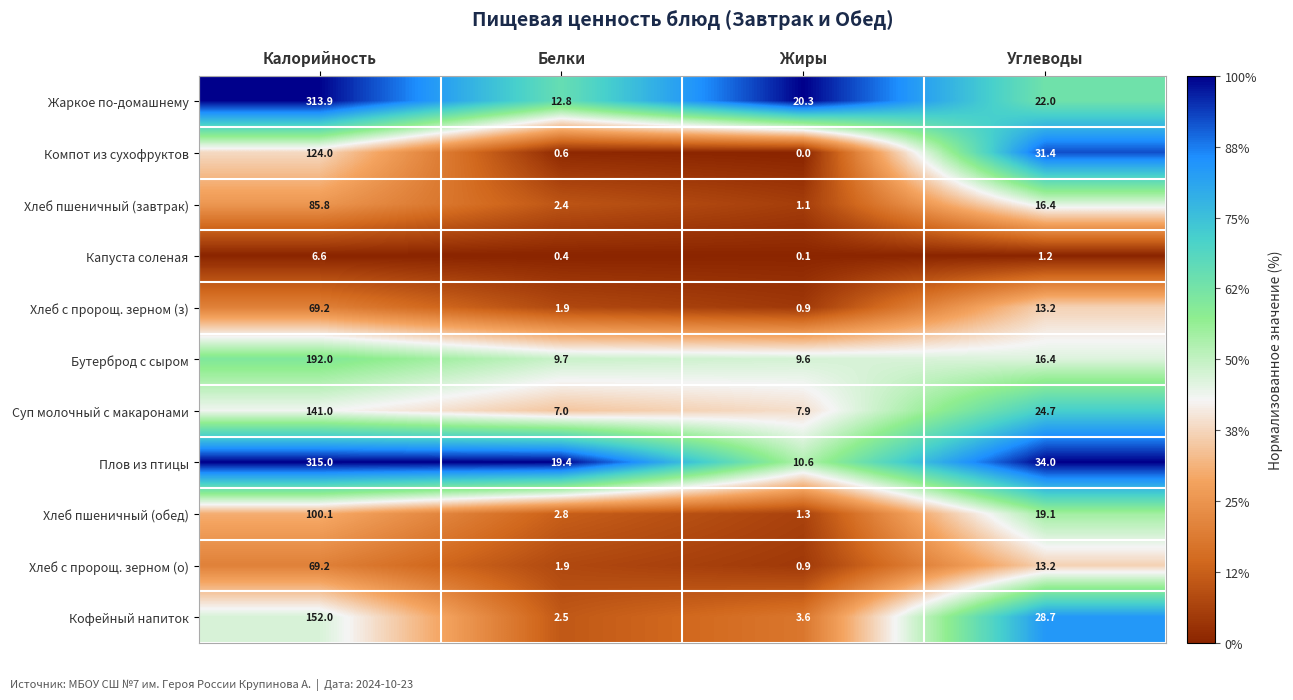

Is it true that Компот из сухофруктов equals 52.5 at Жиры?

False